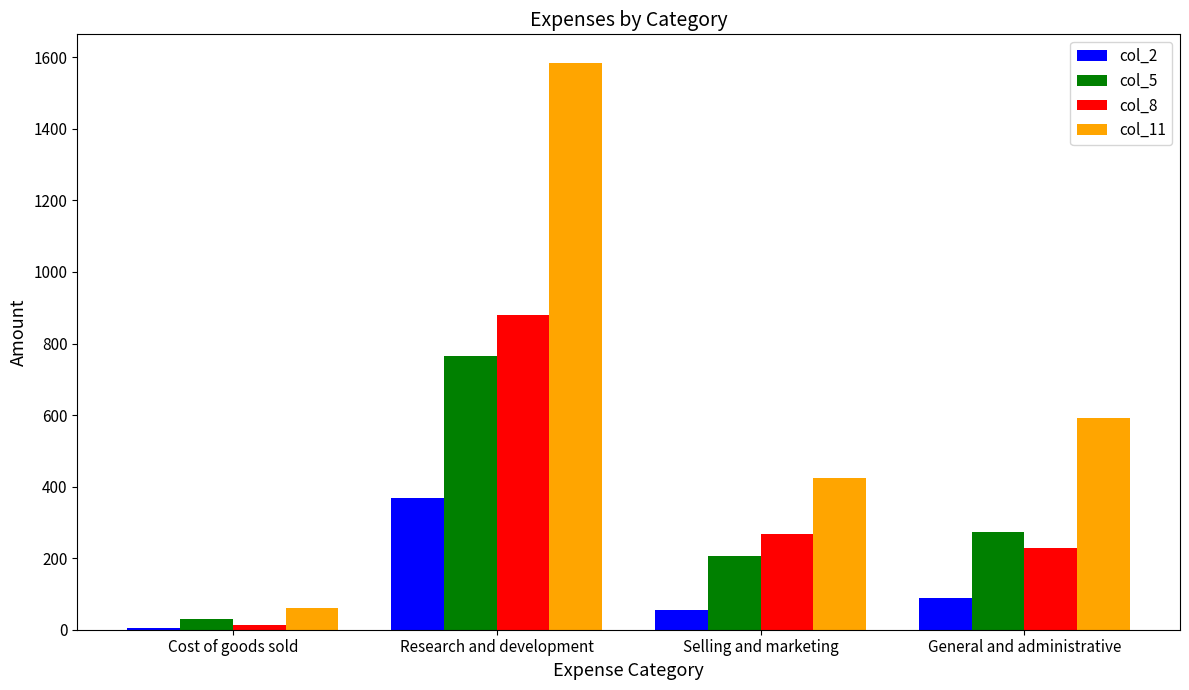

Between Cost of goods sold and Research and development, which series saw the biggest shift?

col_11